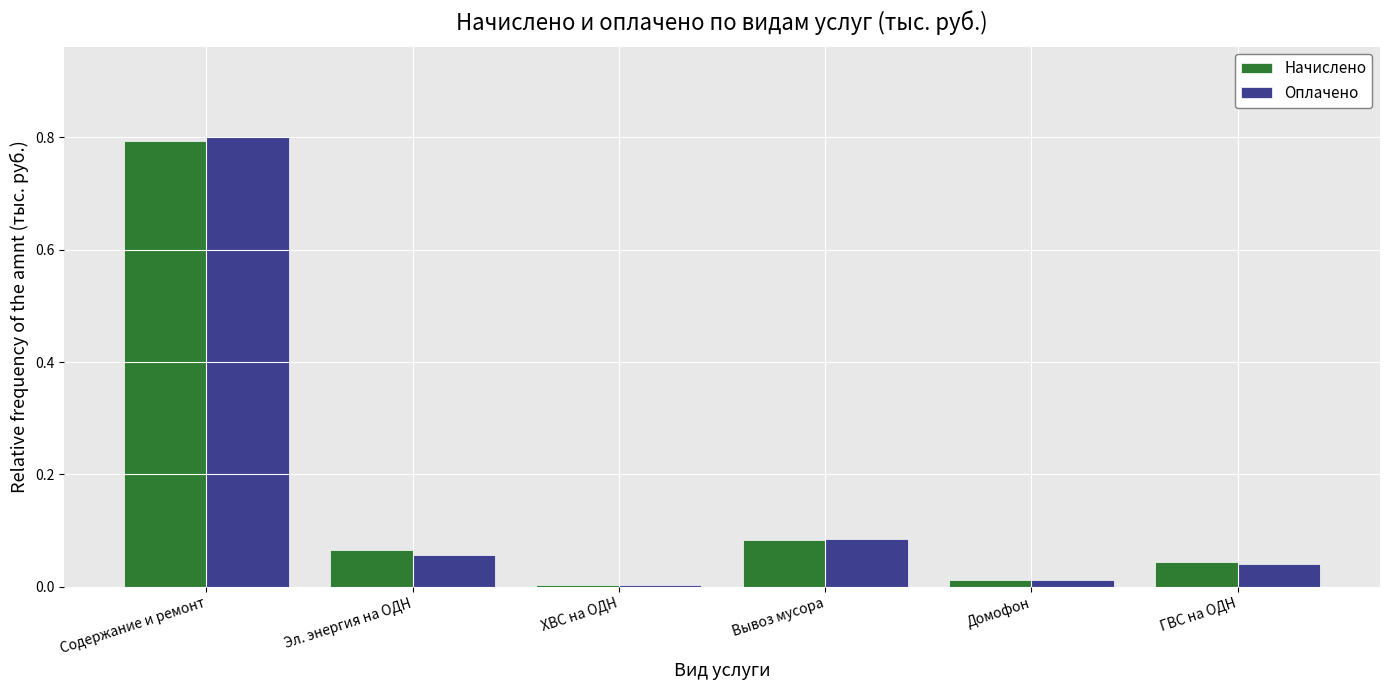

At which category is the sum across all series the highest?

Содержание и ремонт